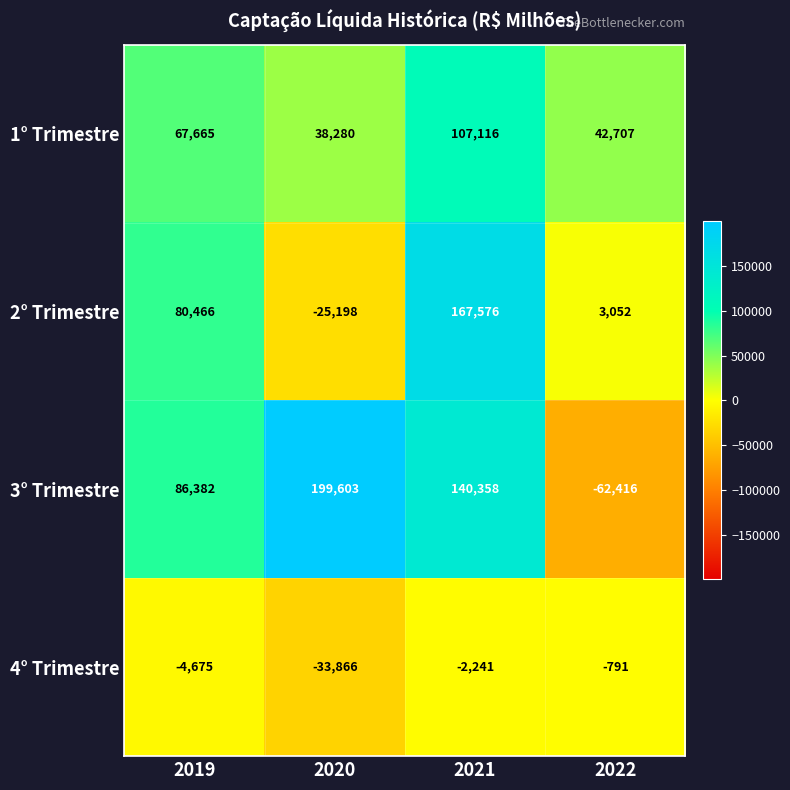

At which category is the sum across all series the highest?

2021